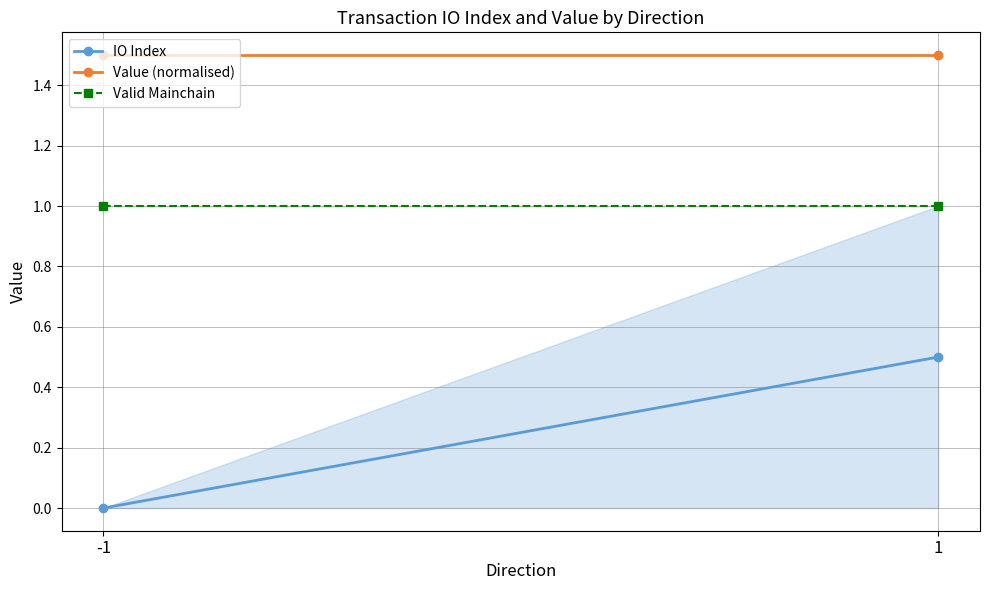

The Value (normalised) series shows 2.6 at 1. True or false?

False